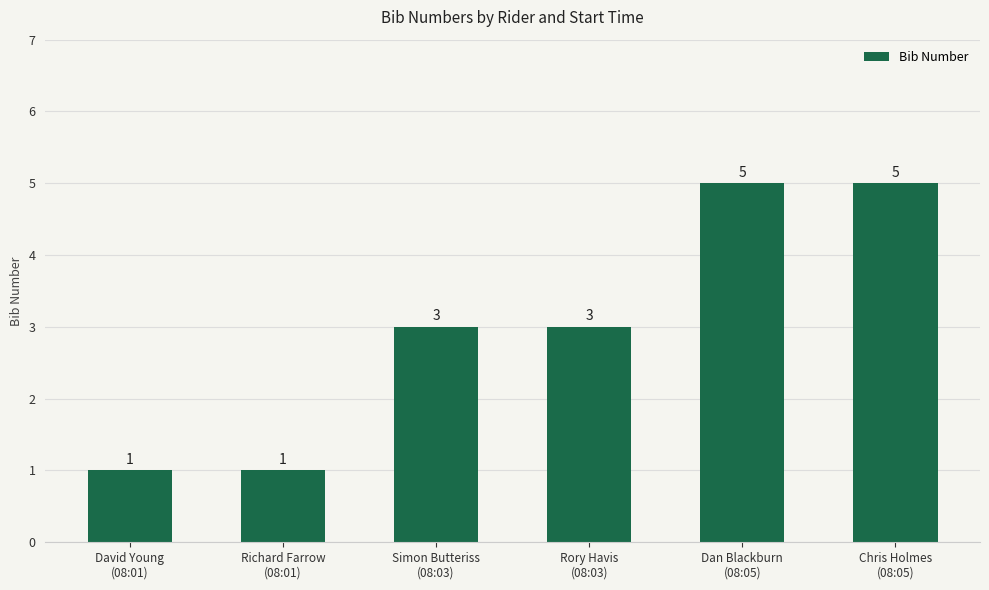

What is the label of the 4th bar from the right?

Simon Butteriss
(08:03)